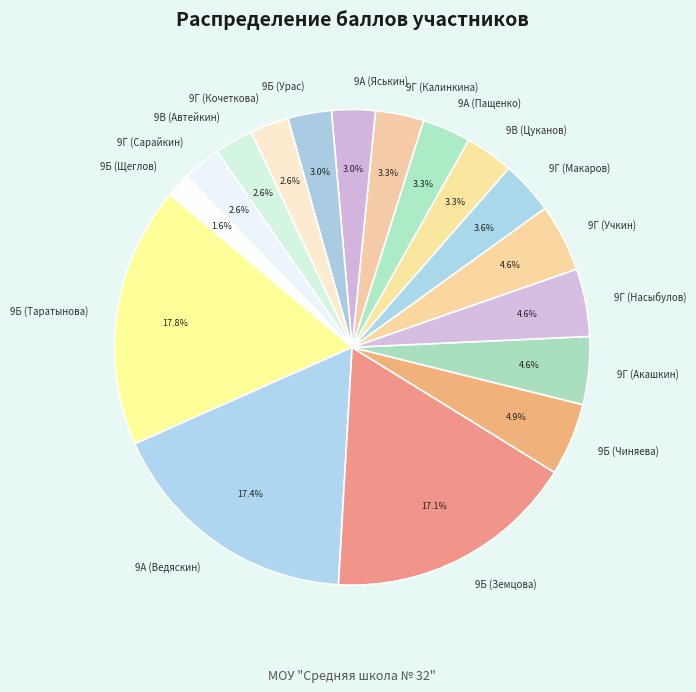

To the nearest percent, what is the combined percentage of 9Г (Макаров) and 9Г (Сарайкин)?

6%